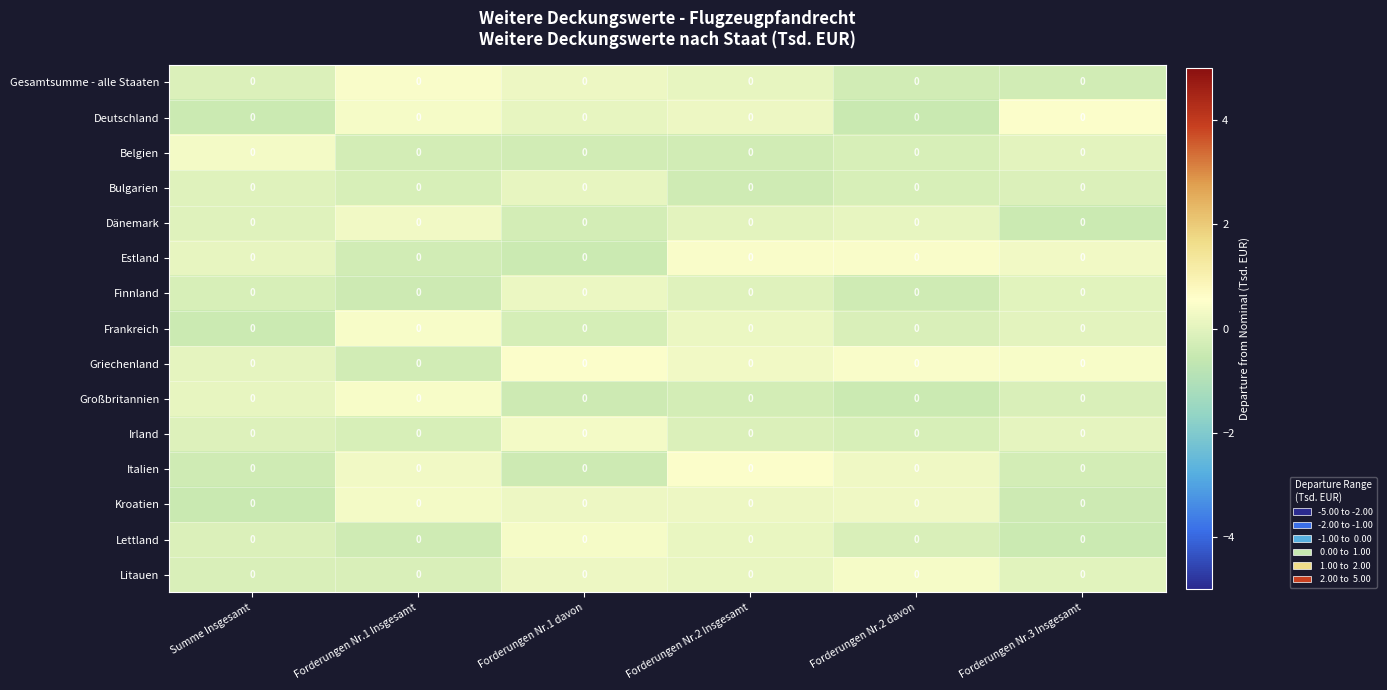

How many data points does each series have?

6